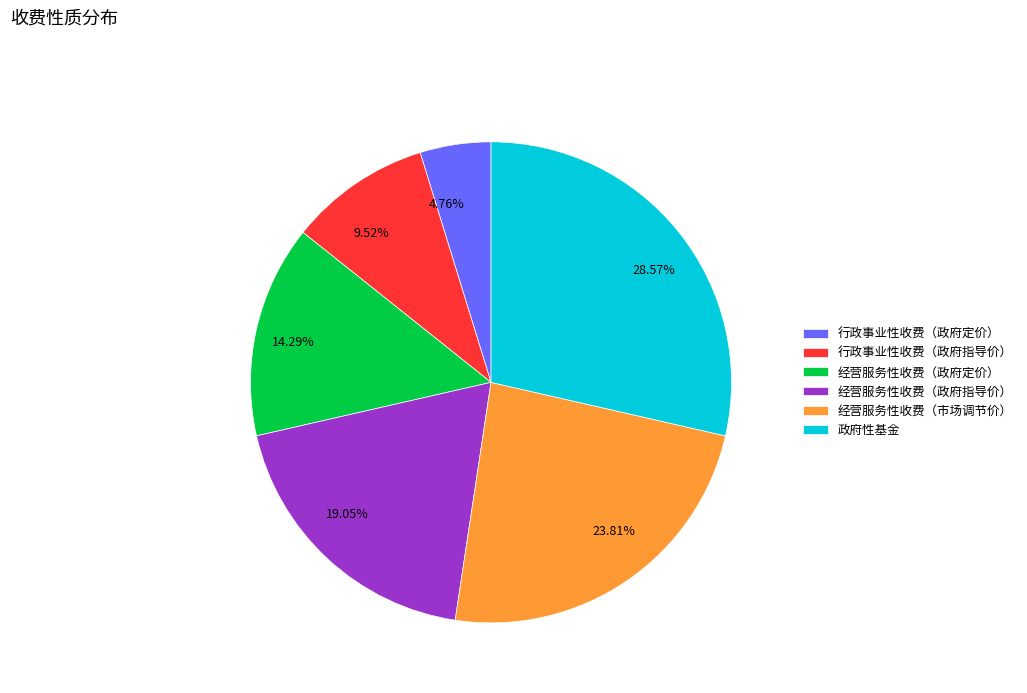

Is there any slice that represents more than half of the pie?

No